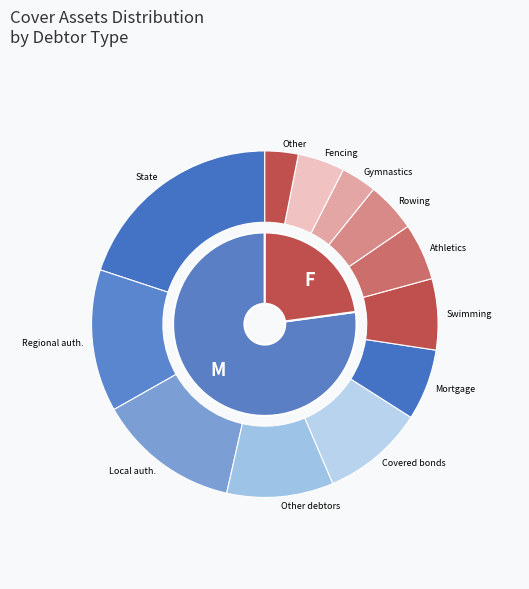

The Belgium slice represents 1% of the pie. True or false?

False